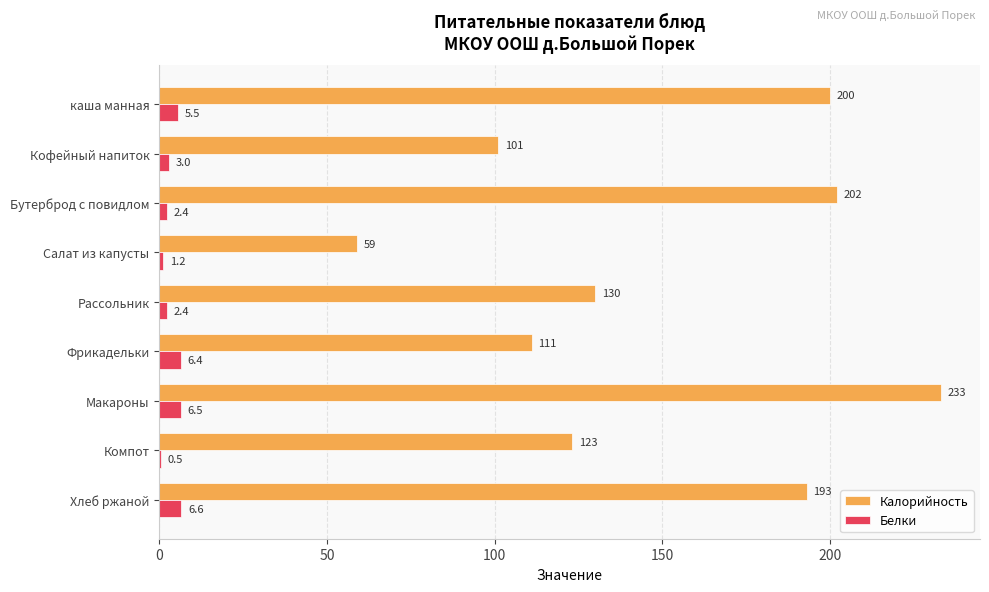

How many categories are shown in the chart?

9